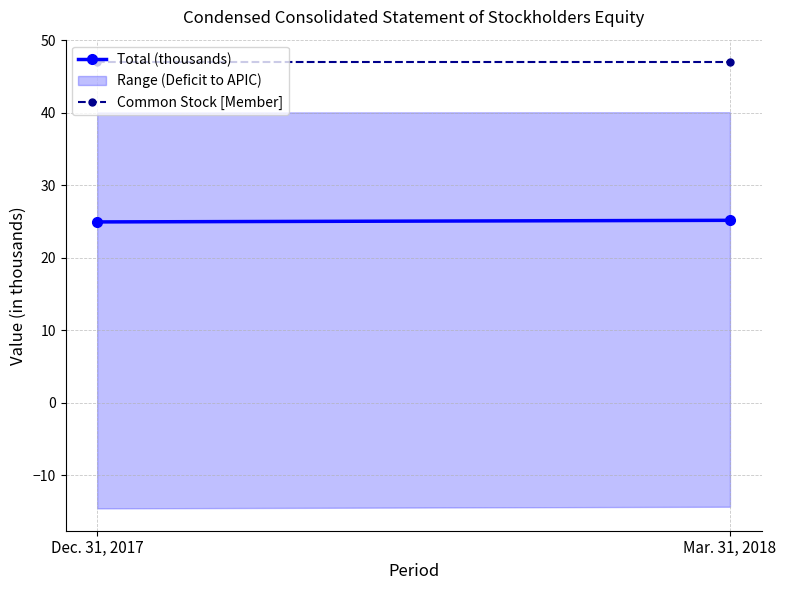

True or false: Total (thousands) has a value of 5.4 at Dec. 31, 2017.

False